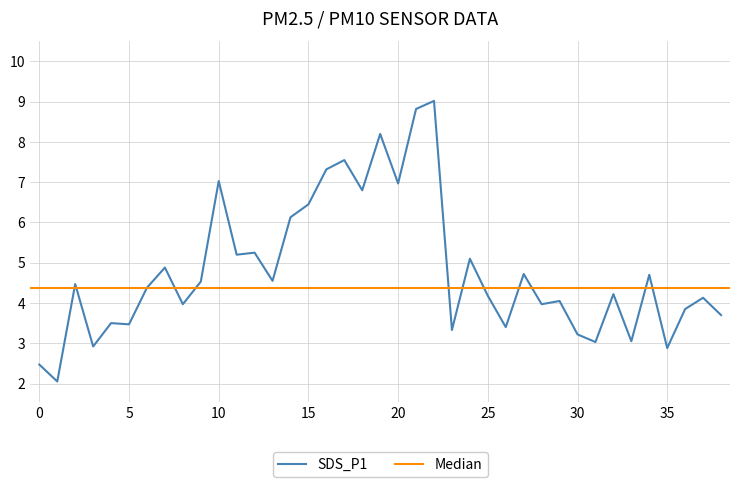

The value of SDS_P1 at 35 is 0.6. True or false?

False